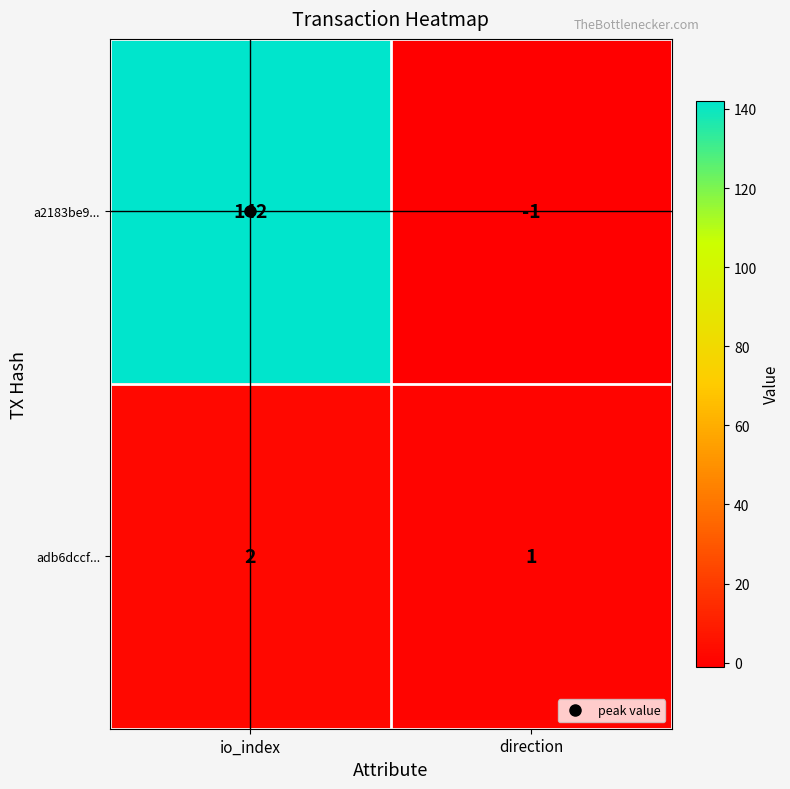

Which series changed the most between io_index and direction?

a2183be9...